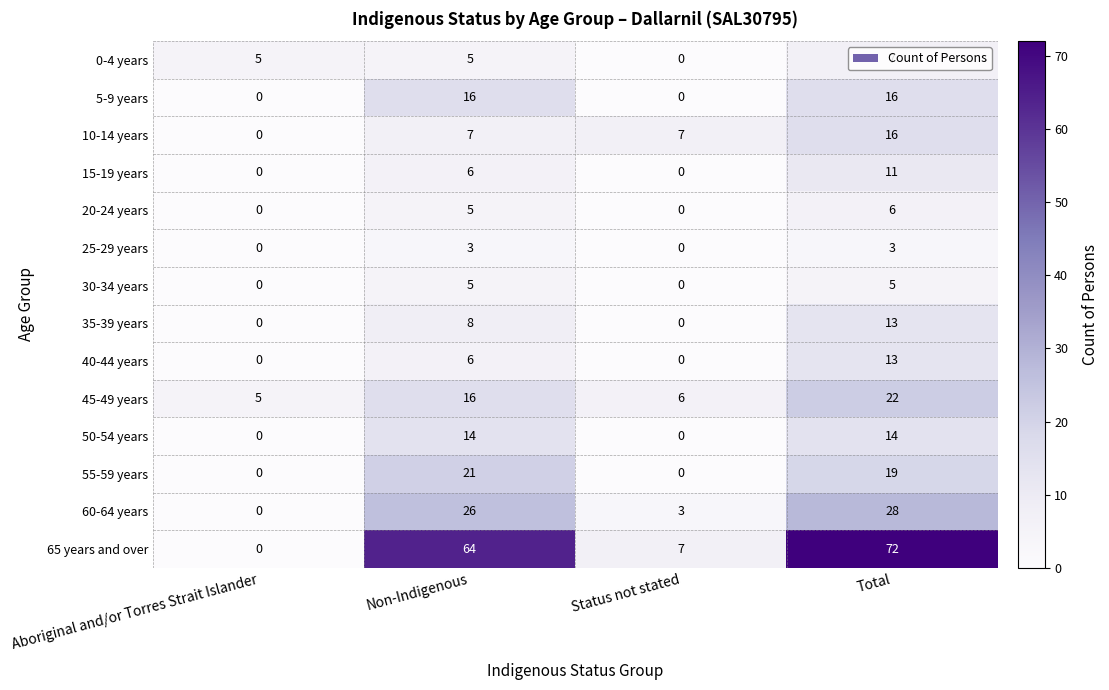

The 60-64 years series shows 11 at Non-Indigenous. True or false?

False